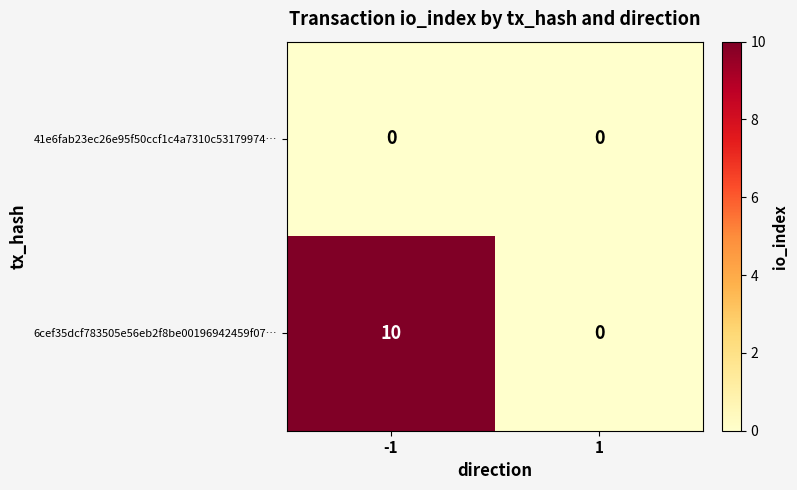

Rank the series at -1 from highest to lowest value.

6cef35dcf783505e56eb2f8be00196942459f07…, 41e6fab23ec26e95f50ccf1c4a7310c53179974…